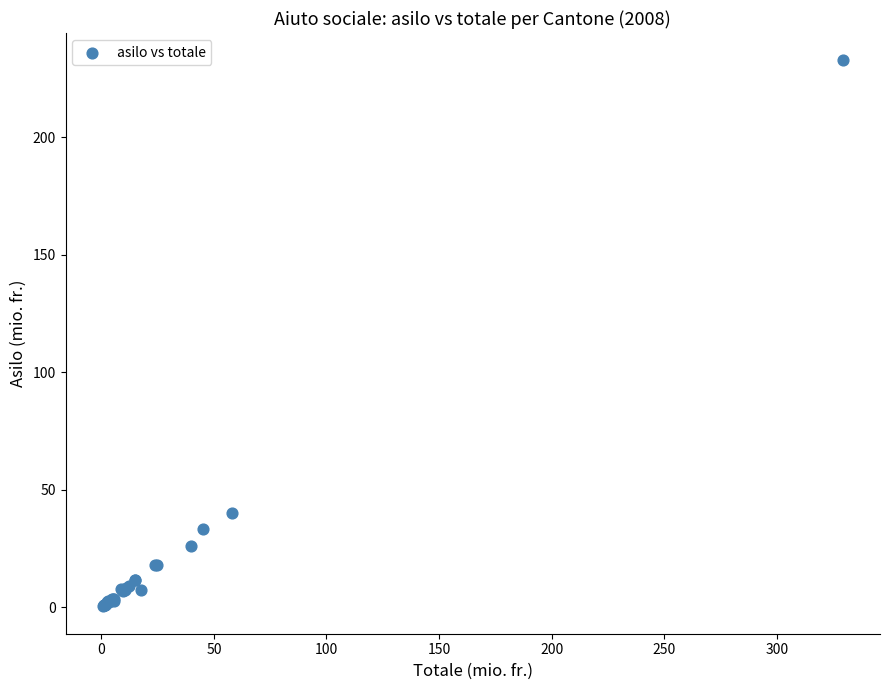

What Y value in the scatter plot is closest to 116?

40.1